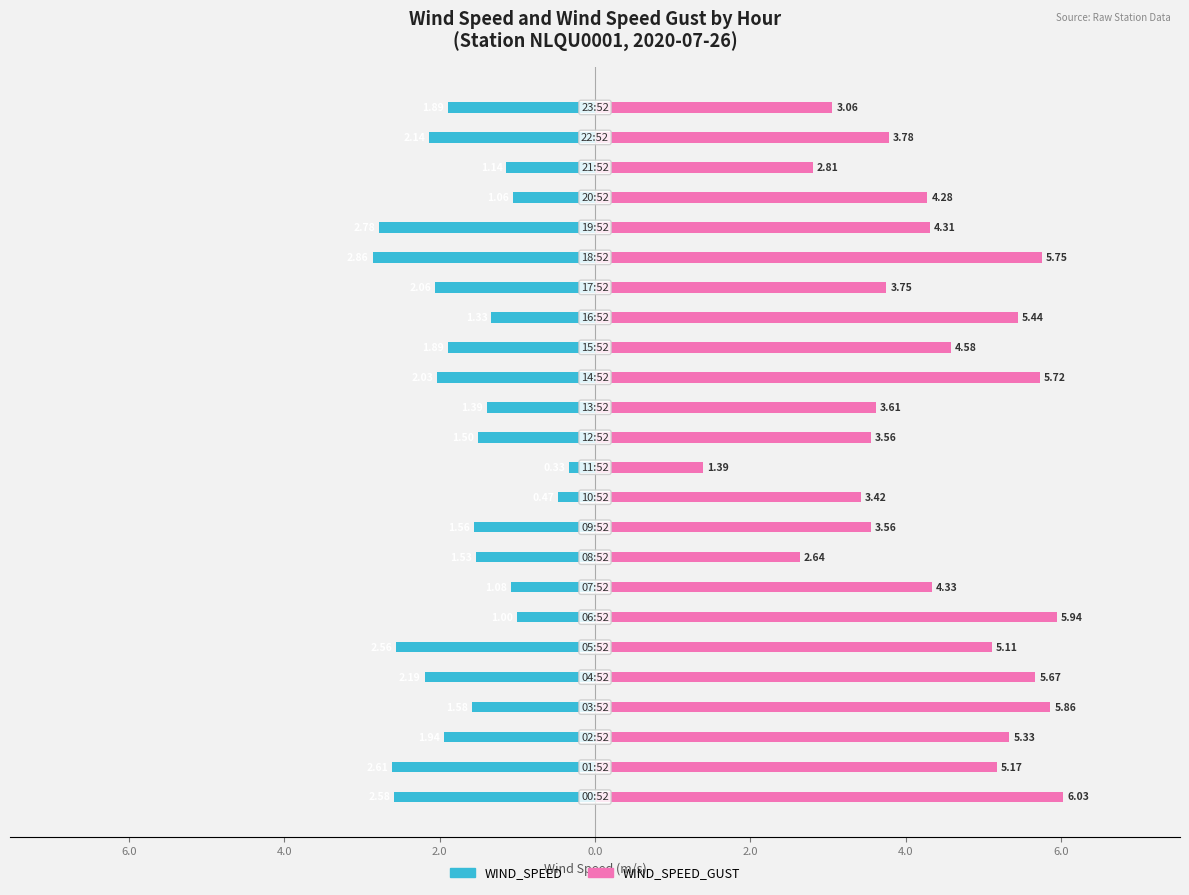

Rank the series by their maximum value, from highest to lowest.

WIND_SPEED_GUST, WIND_SPEED